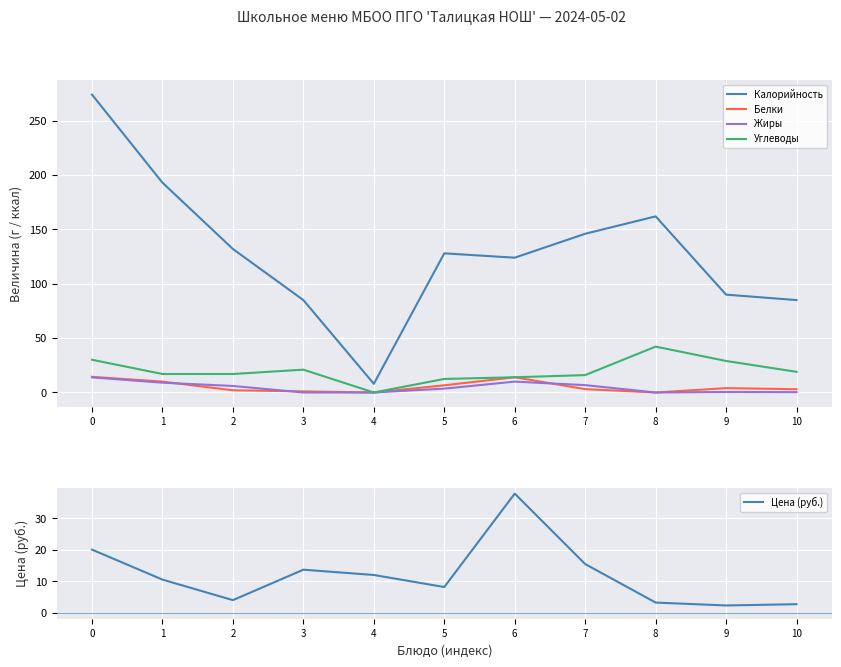

True or false: Жиры and Белки intersect in this chart.

True